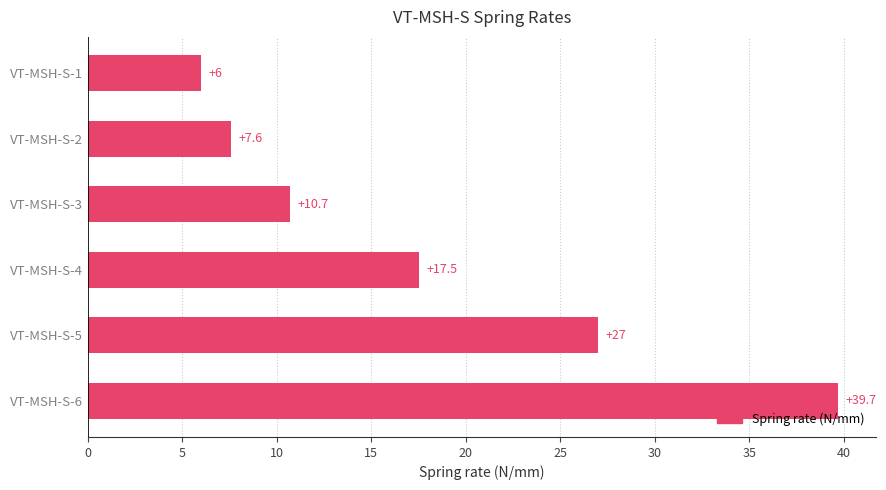

Which category has the highest value across all series?

VT-MSH-S-6